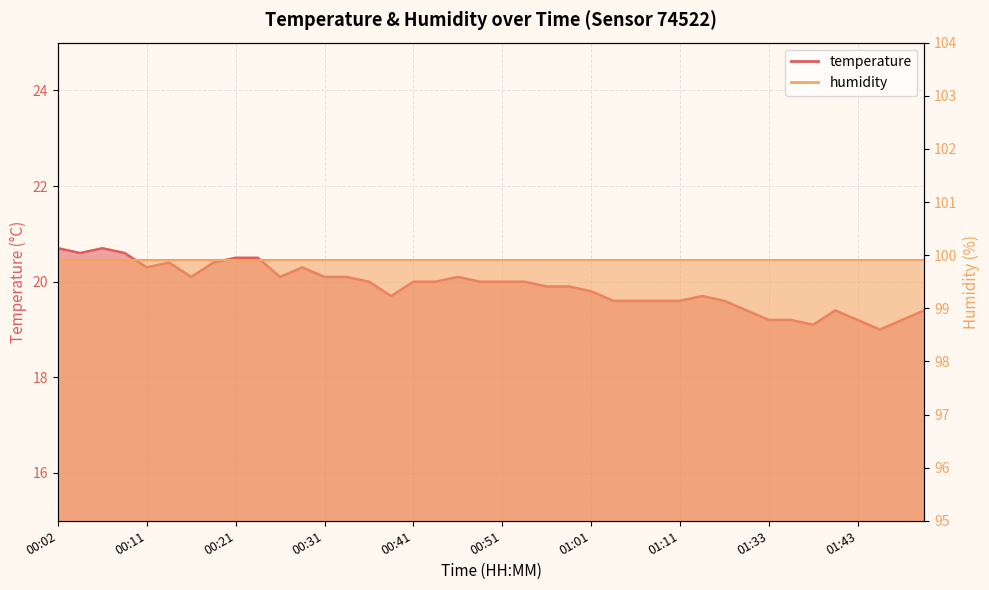

Rank the categories by value from highest to lowest.

00:02, 00:06, 00:04, 00:09, 00:21, 00:24, 00:14, 00:19, 00:11, 00:29, 00:16, 00:26, 00:31, 00:34, 00:46, 00:36, 00:41, 00:44, 00:48, 00:51, 00:53, 00:56, 00:59, 01:01, 00:39, 01:13, 01:04, 01:06, 01:09, 01:11, 01:16, 01:25, 01:41, 01:51, 01:33, 01:36, 01:43, 01:48, 01:38, 01:46